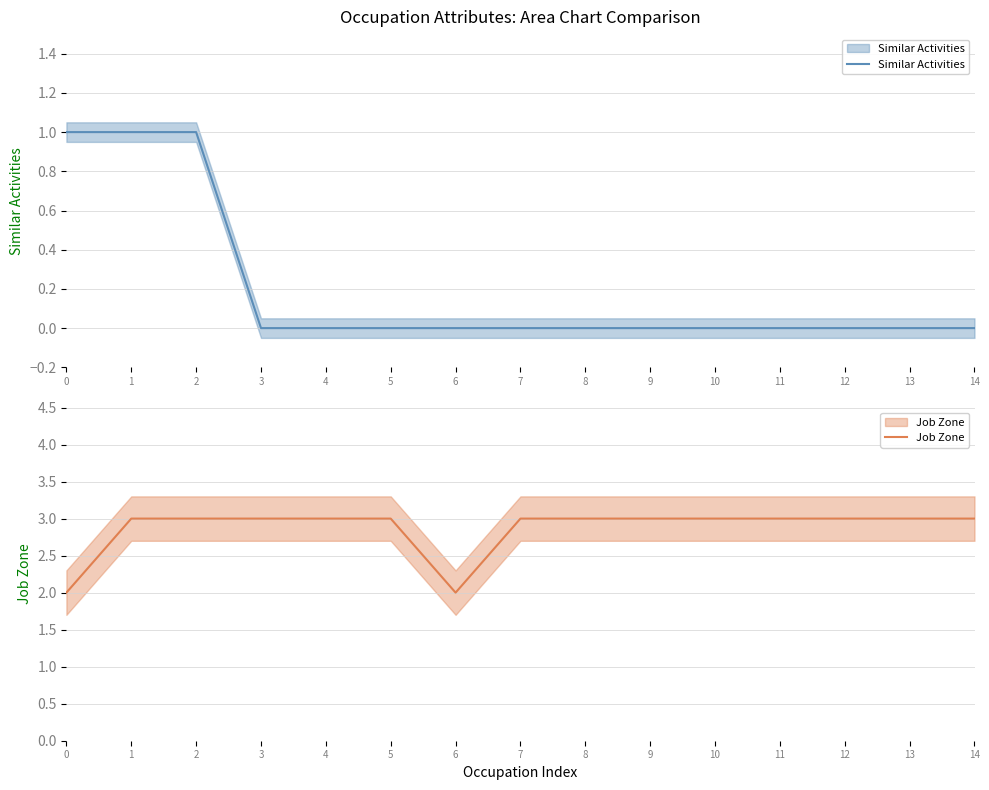

Is it true that Job Zone equals 3 at 8?

True